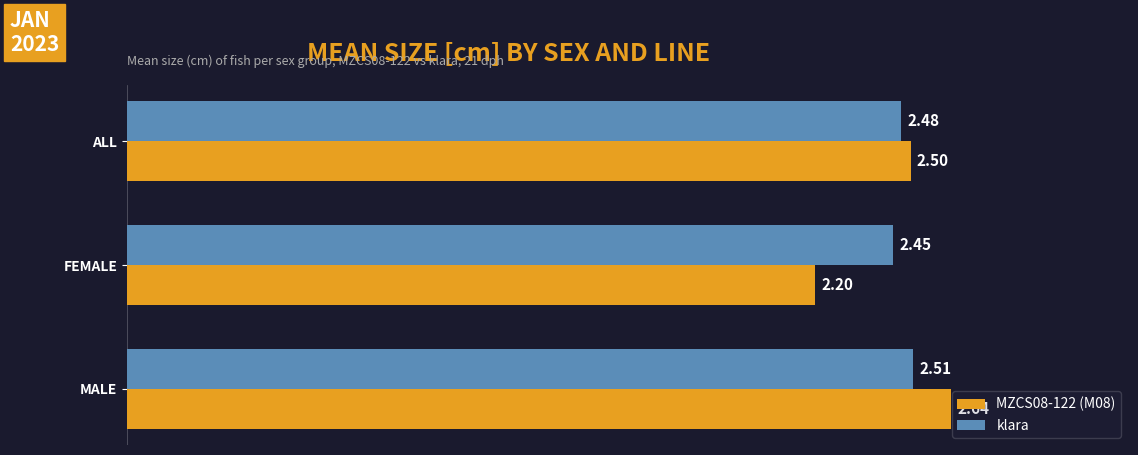

Between MALE and ALL, which series saw the biggest shift?

MZCS08-122 (M08)